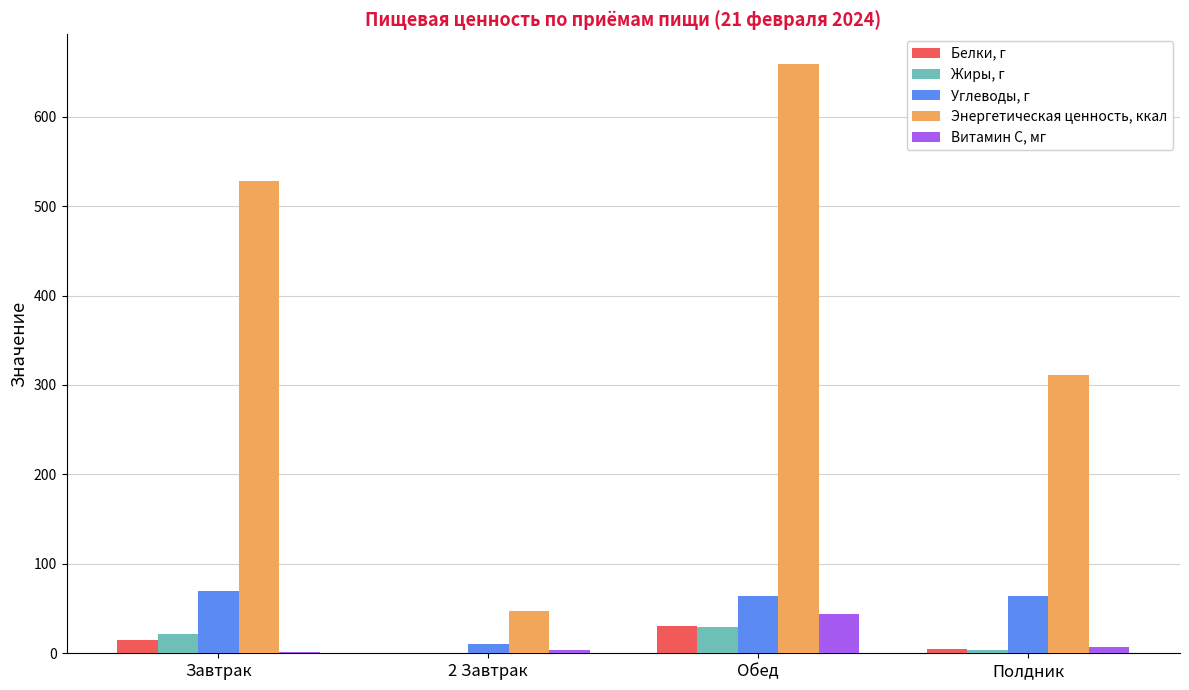

What are all the series names shown in the legend?

Белки, г, Жиры, г, Углеводы, г, Энергетическая ценность, ккал, Витамин С, мг